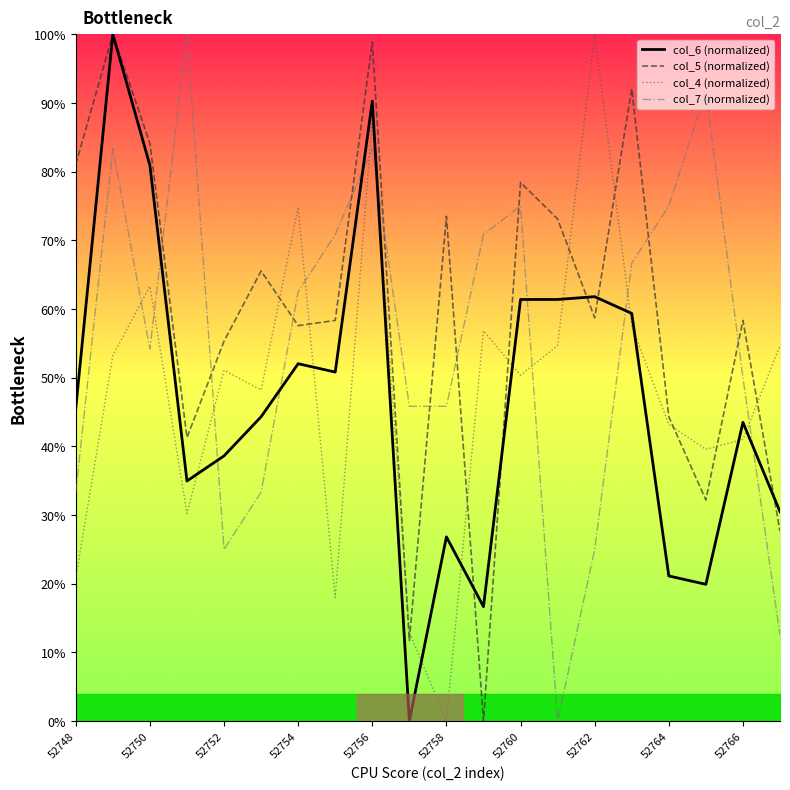

What is the maximum value for col_5 (normalized)?

100.0